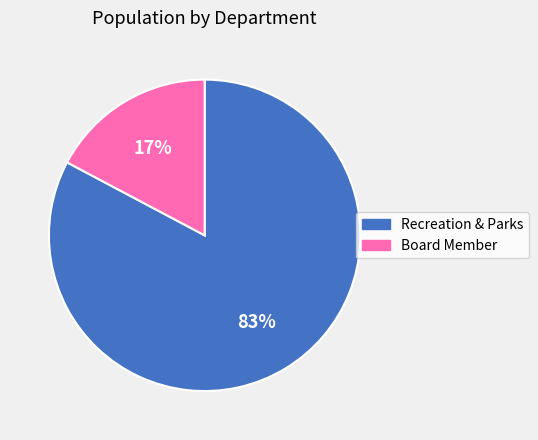

To the nearest percent, what portion does Recreation & Parks represent?

83%